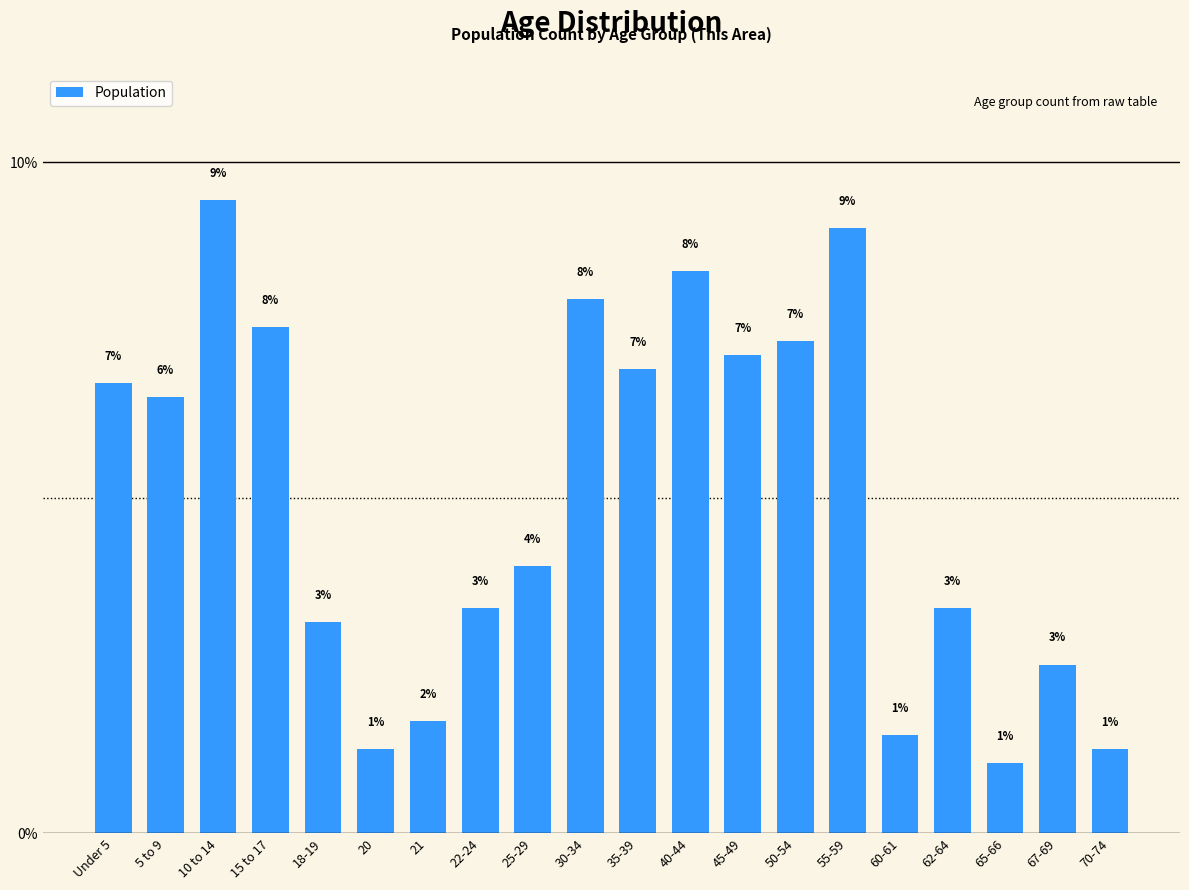

Is it true that the value at 60-61 is 2.3?

False